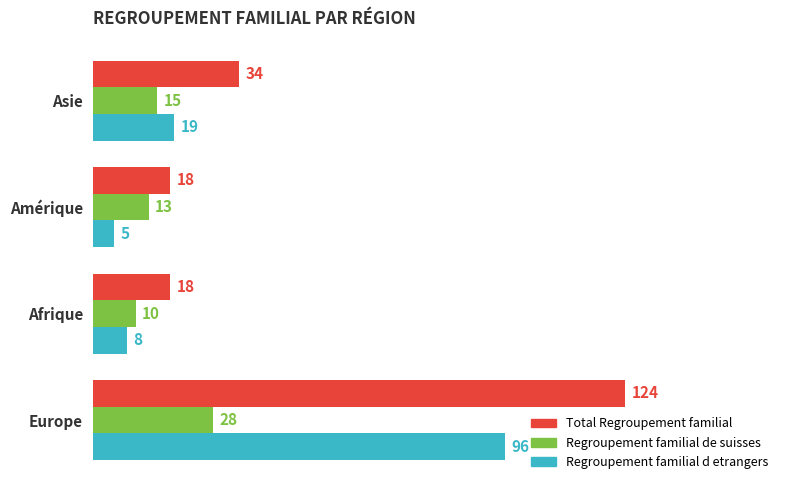

List the labels in order of Regroupement familial d etrangers value, largest first.

Europe, Asie, Afrique, Amérique